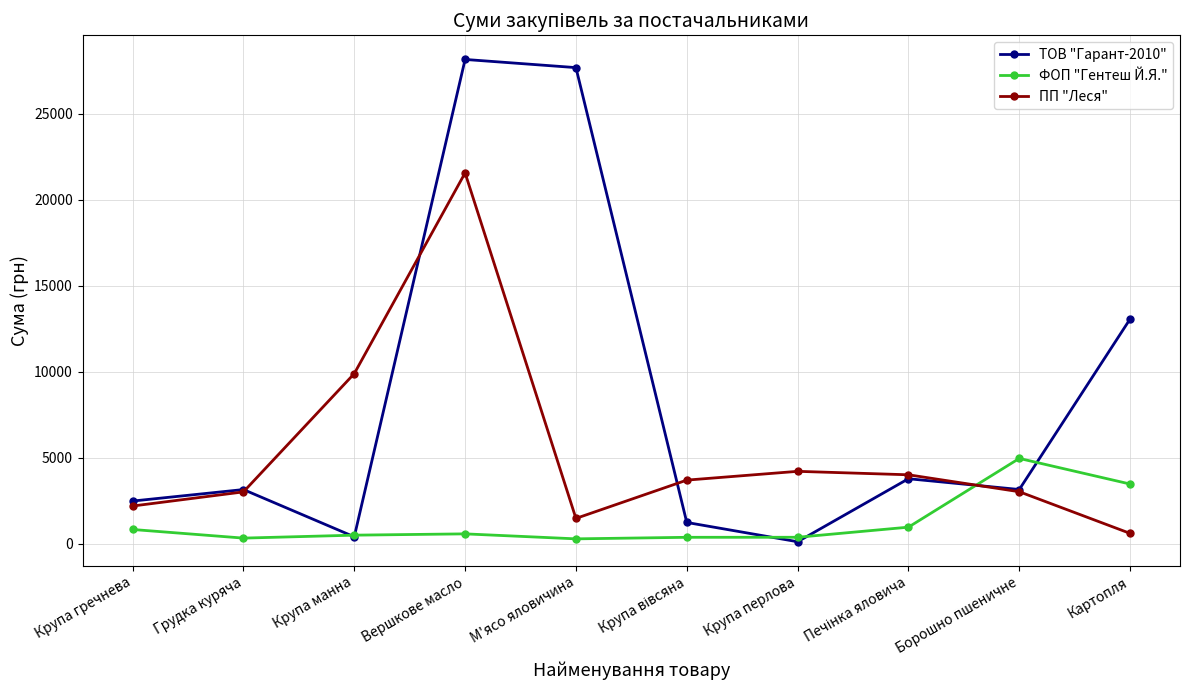

Where does the ФОП "Гентеш Й.Я." series first go above 570?

Крупа гречнева